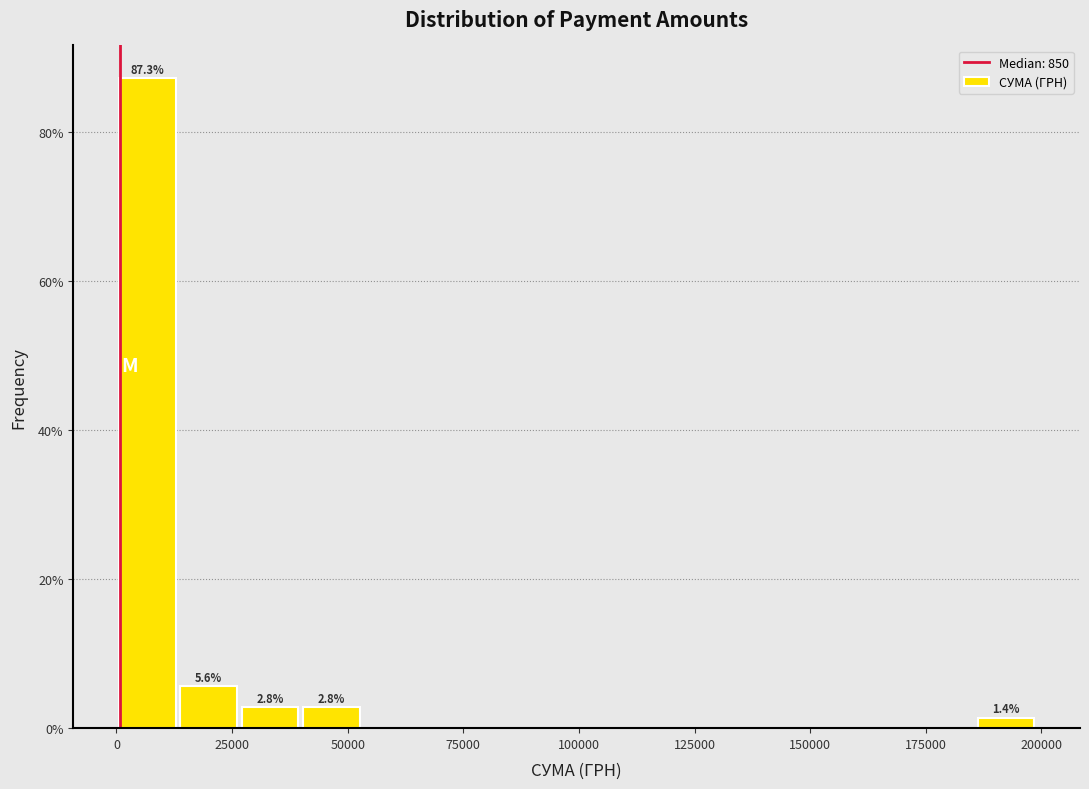

Read against the x-axis, roughly where is the centre of the tallest bar?

5000